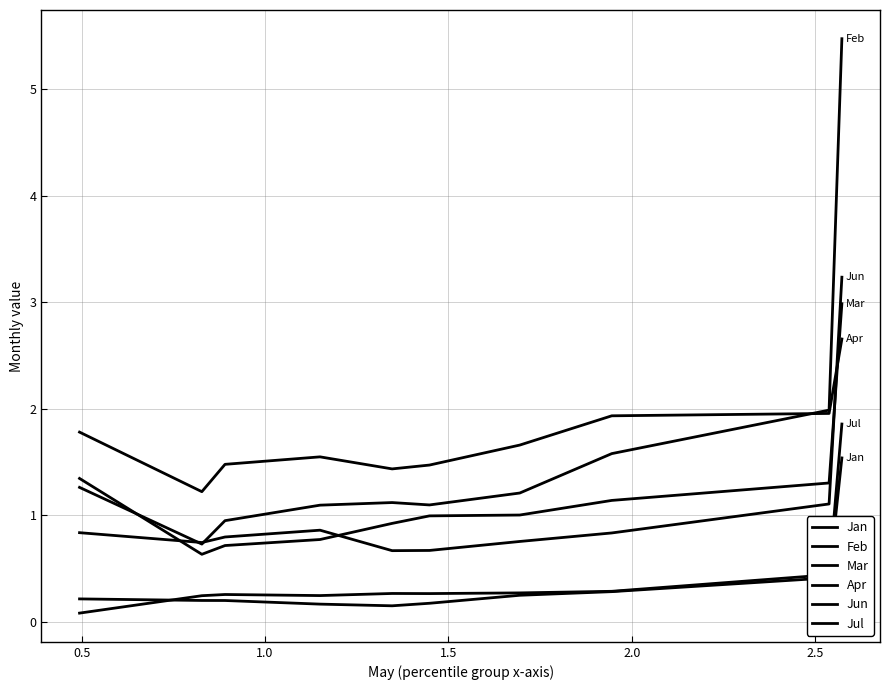

What is the difference between the second highest and second lowest values in the Jun series?

0.4